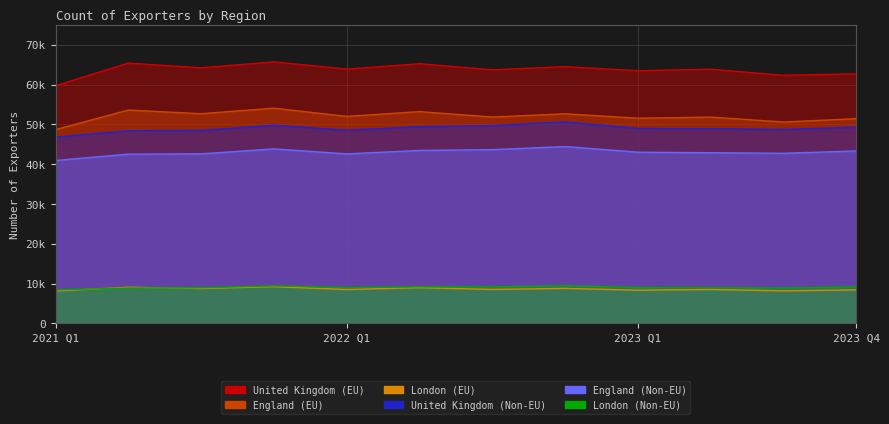

What is the total value across all series at 2023 Q4?

224423